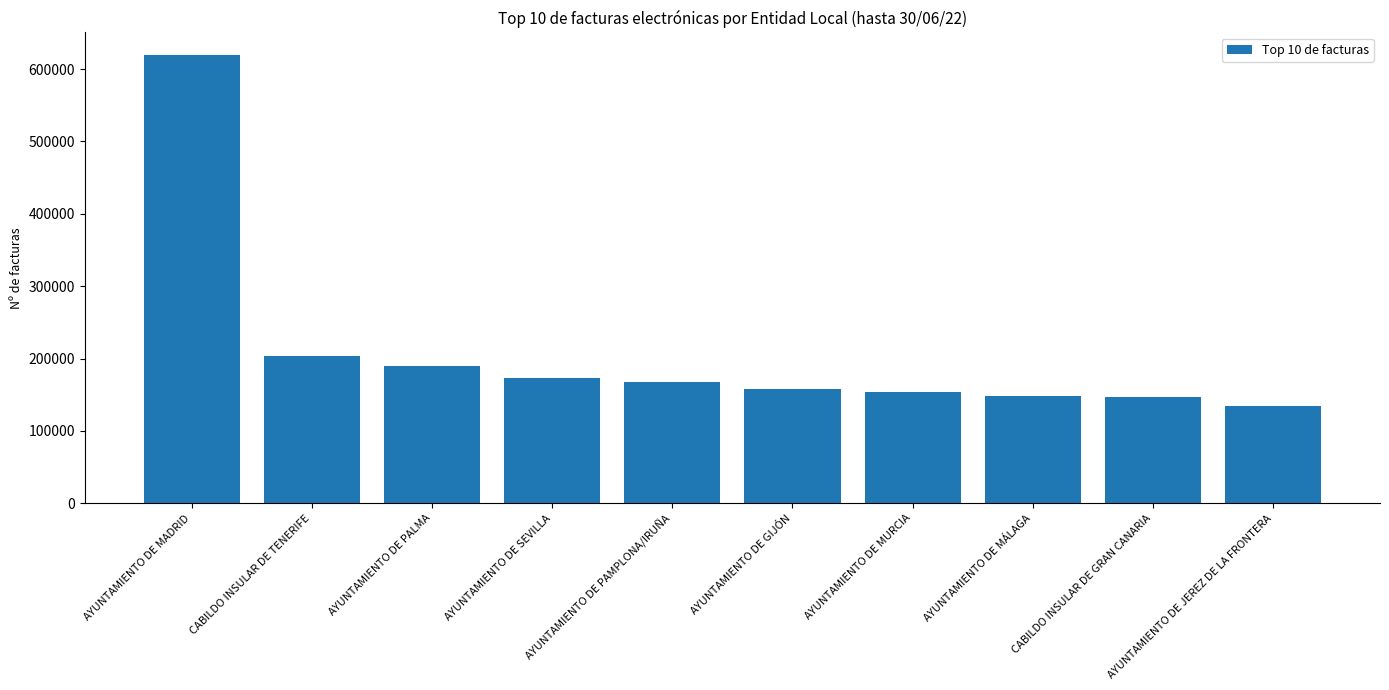

Which category has the highest value across all series?

AYUNTAMIENTO DE MADRID